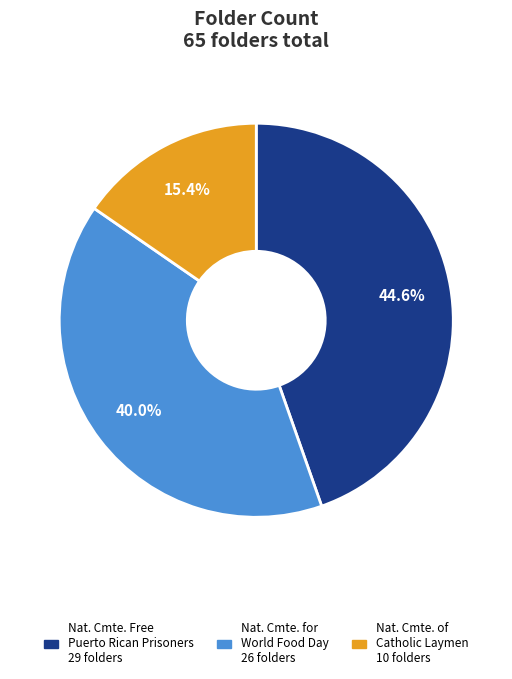

Is there a majority slice in this chart?

No